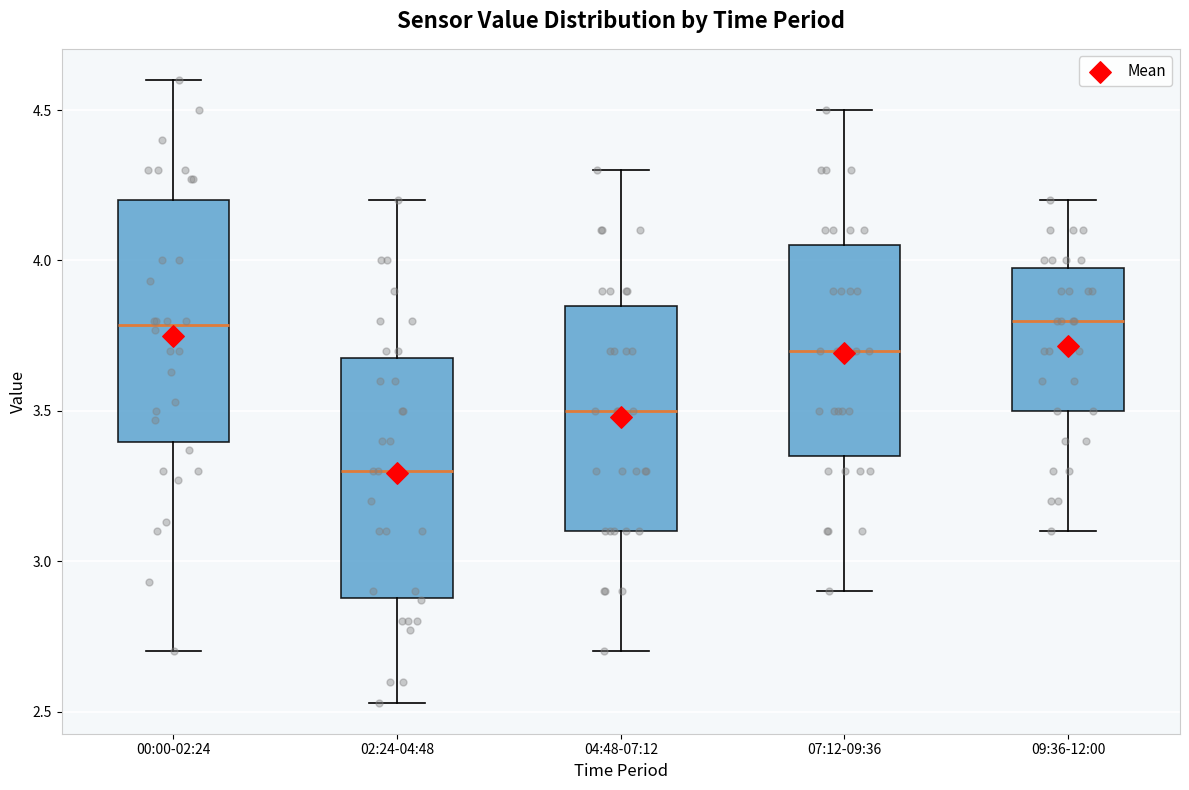

Reading left to right, read every box against the y-axis: the position of its median line, the range the box covers, and the ends of its whiskers. The values are not printed on the chart, so give them approximately, as read against the axis.

00:00-02:24: median 3.80, box 3.40 to 4.20, whiskers 2.70 to 4.60
02:24-04:48: median 3.30, box 2.90 to 3.70, whiskers 2.55 to 4.20
04:48-07:12: median 3.50, box 3.10 to 3.85, whiskers 2.70 to 4.30
07:12-09:36: median 3.70, box 3.35 to 4.05, whiskers 2.90 to 4.50
09:36-12:00: median 3.80, box 3.50 to 4.00, whiskers 3.10 to 4.20